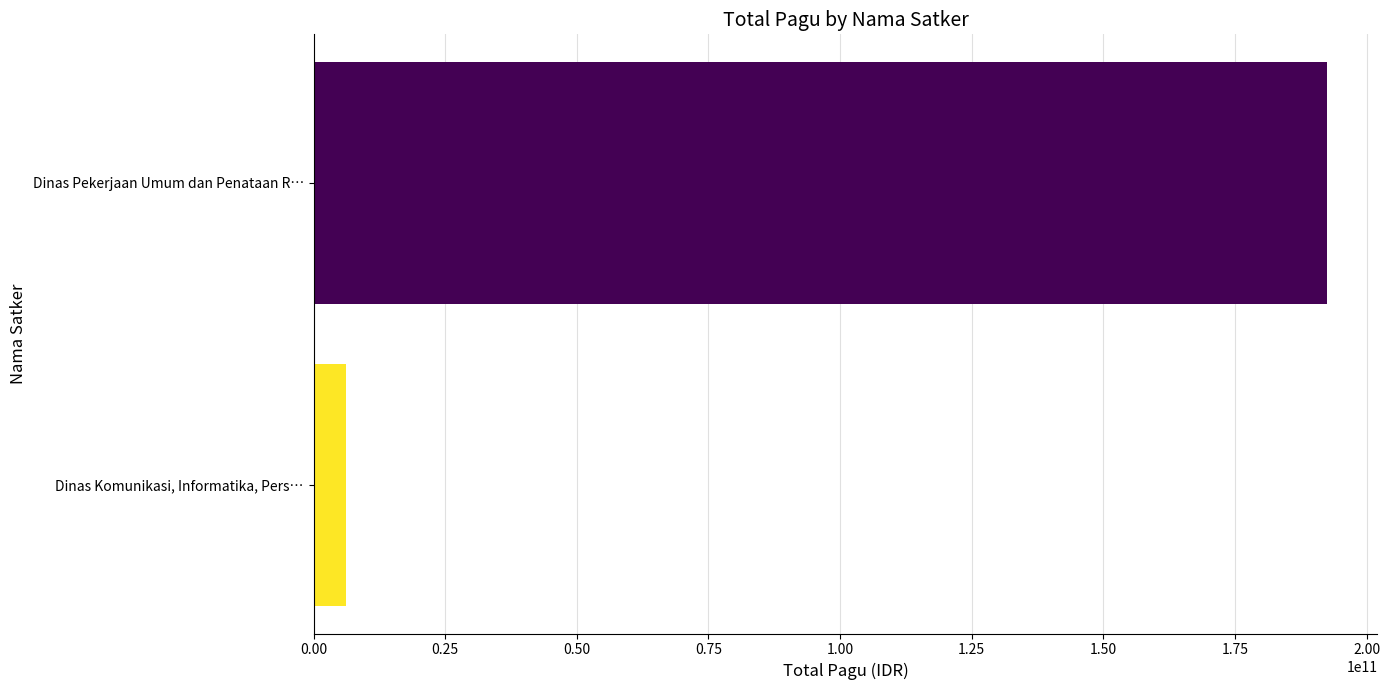

What is the sum of all values?

198548902300